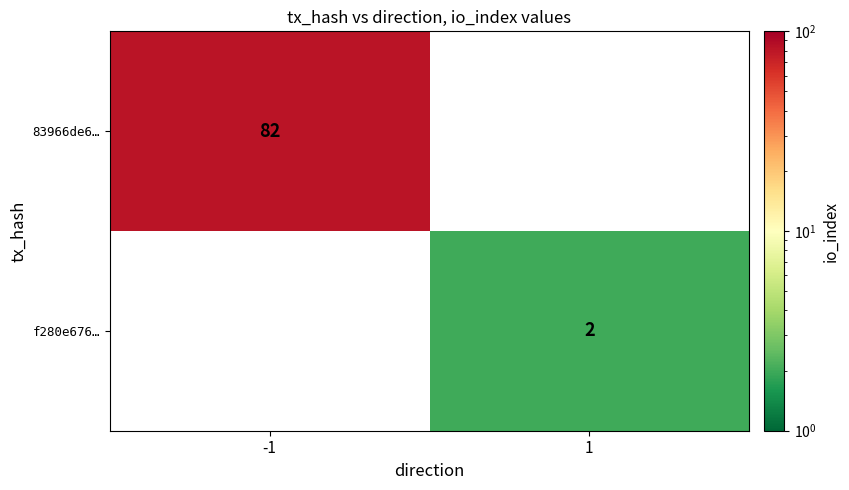

The f280e676… series shows 2 at 1. True or false?

True